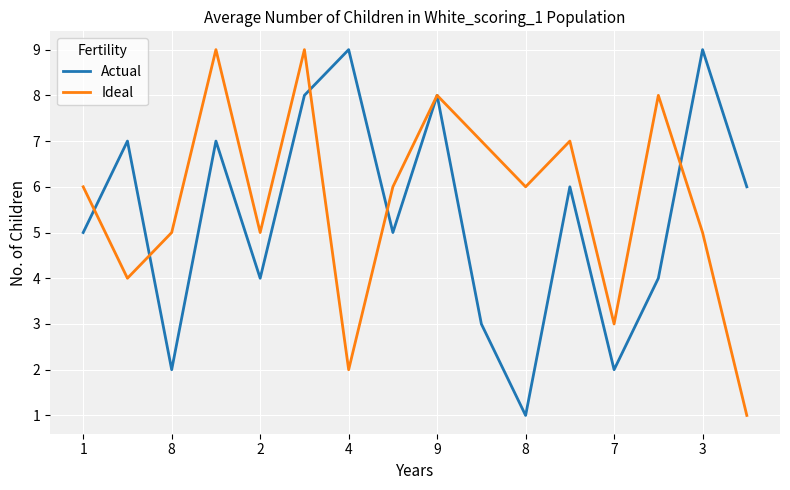

What is the maximum value shown in the chart?

9